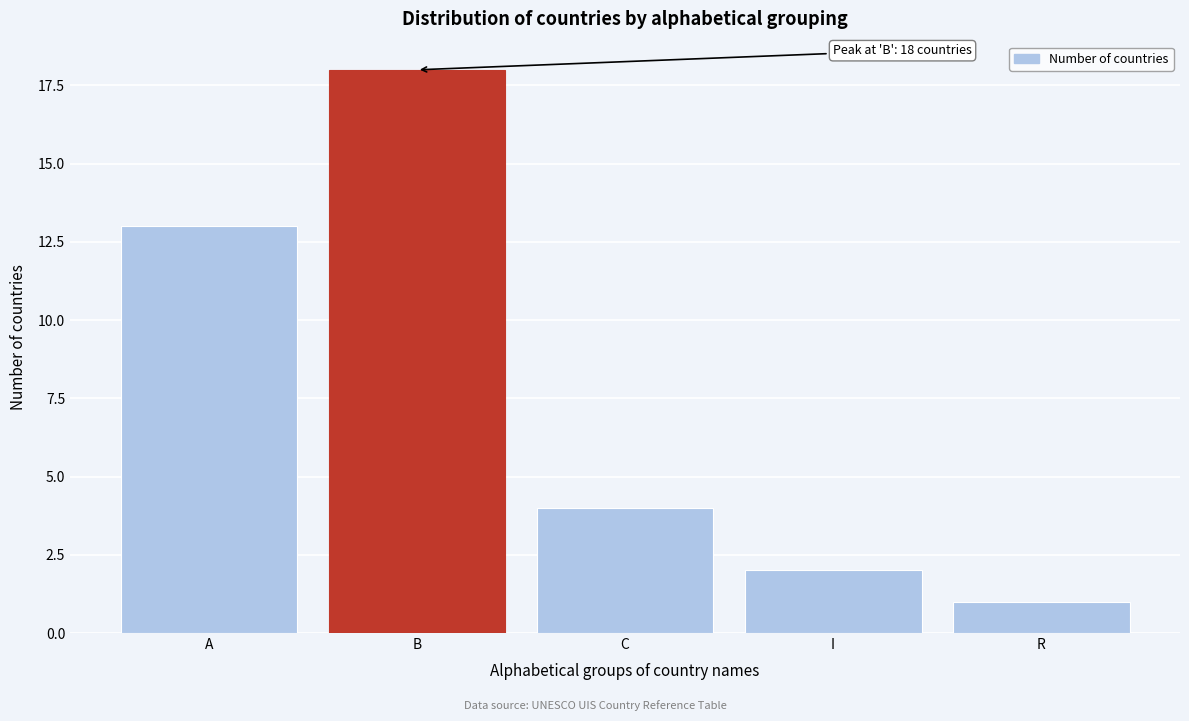

Reading left to right, what are all the values shown in this chart?

A=13	B=18	C=4	I=2	R=1